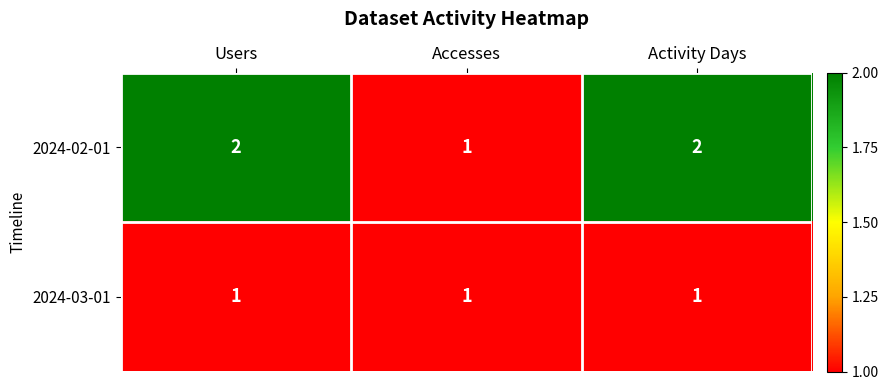

What is the greatest value displayed?

2